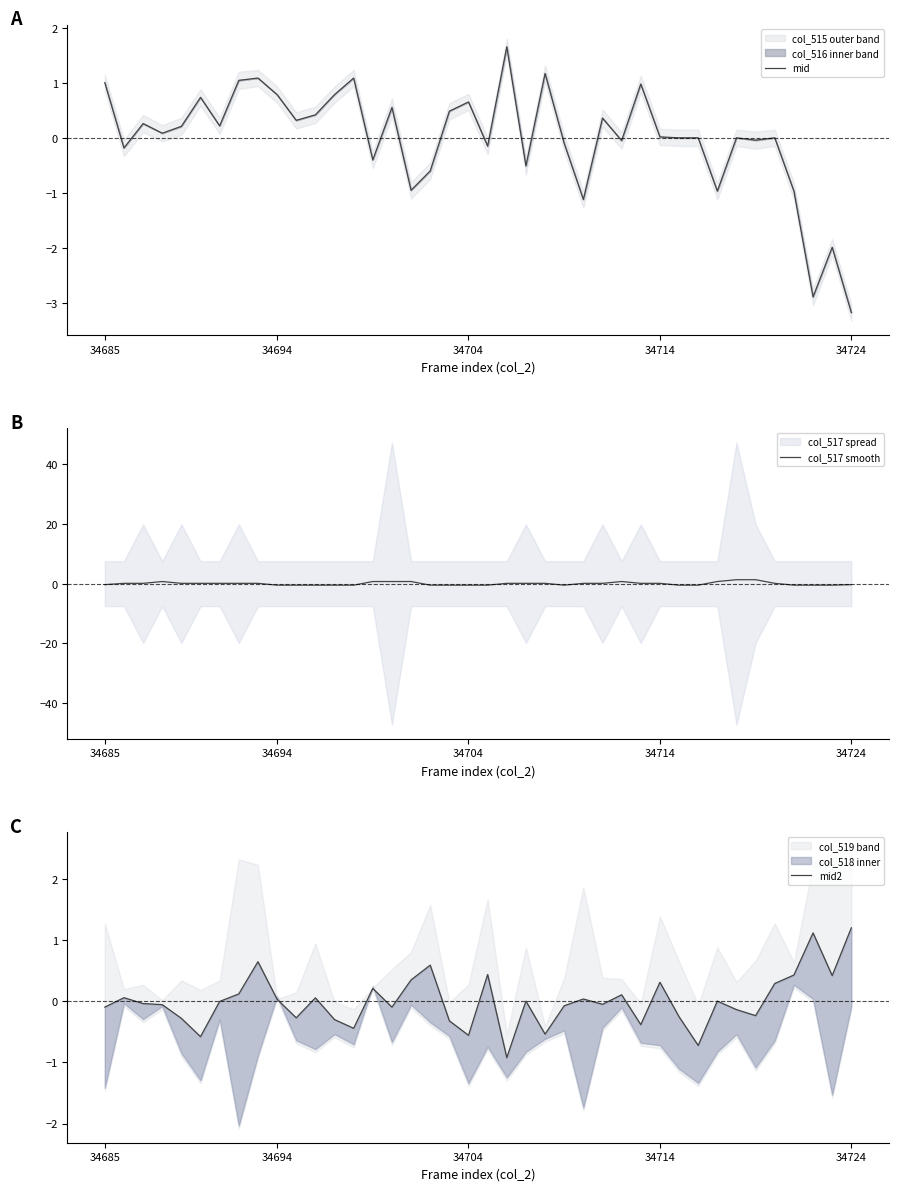

How many categories are shown in the chart?

40